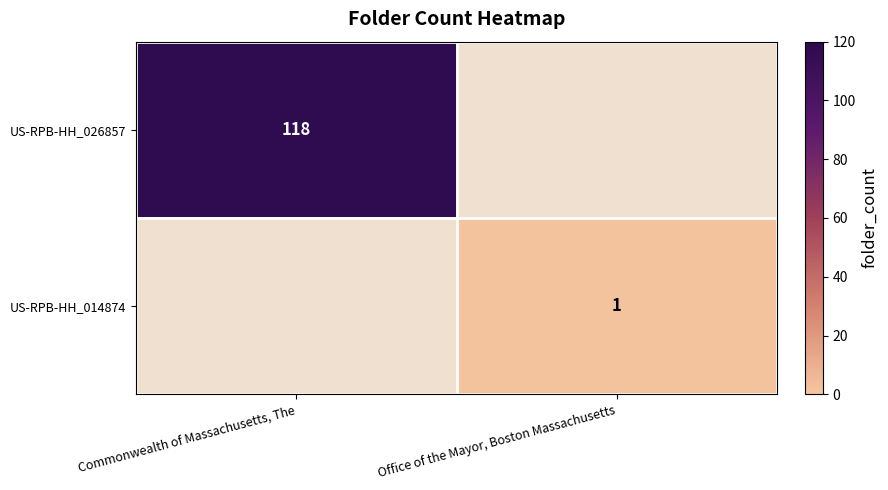

True or false: US-RPB-HH_014874 has a value of 0 at Office of the Mayor, Boston Massachusetts.

False